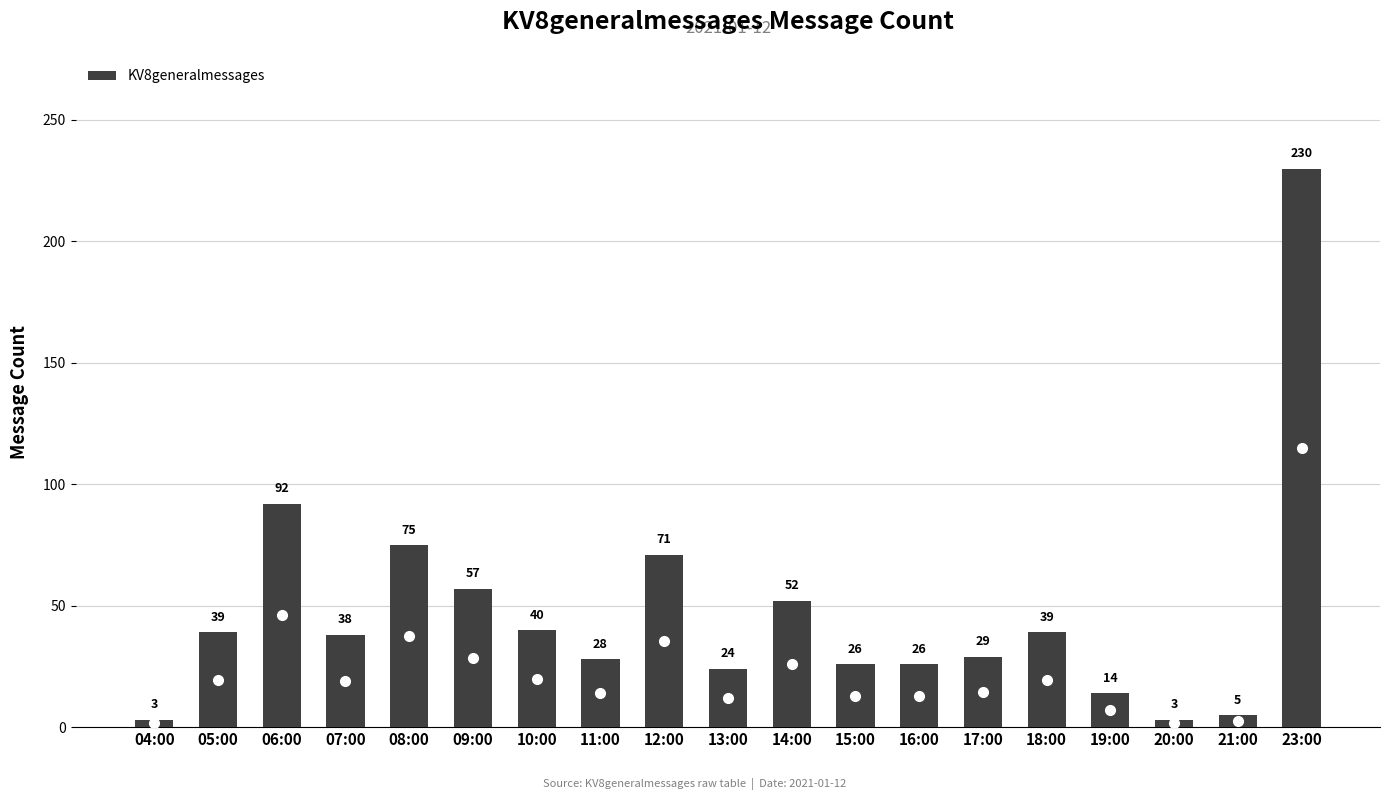

At which category does the chart reach its peak across all series?

23:00